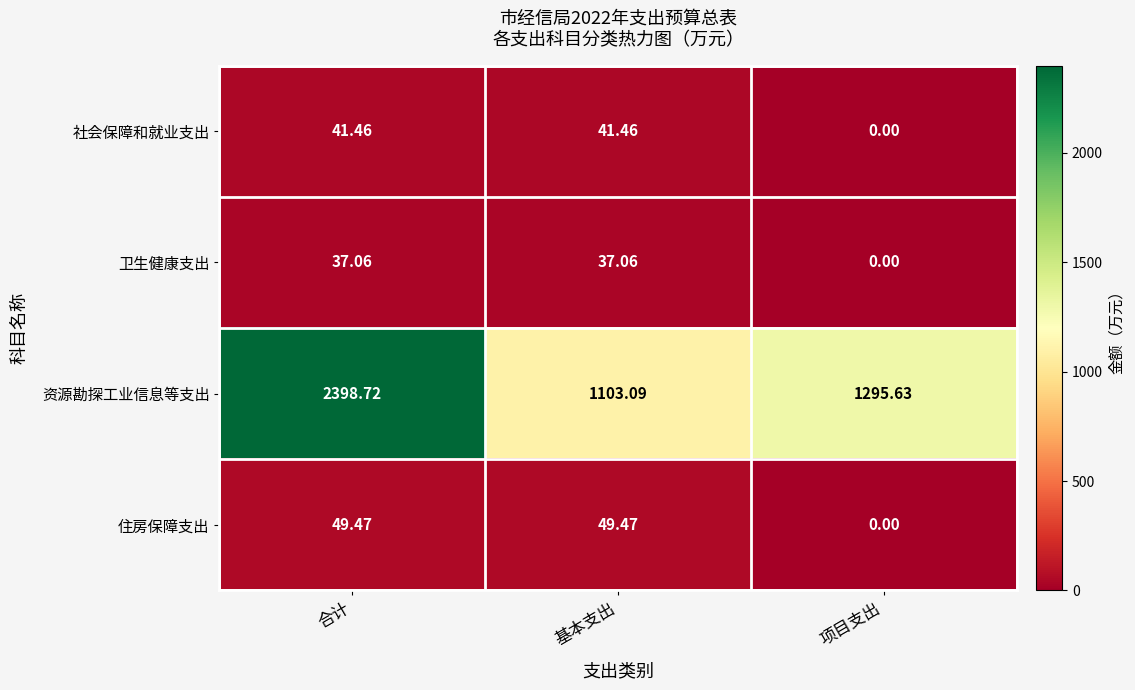

What is the difference between the highest and lowest values at 项目支出?

1295.6